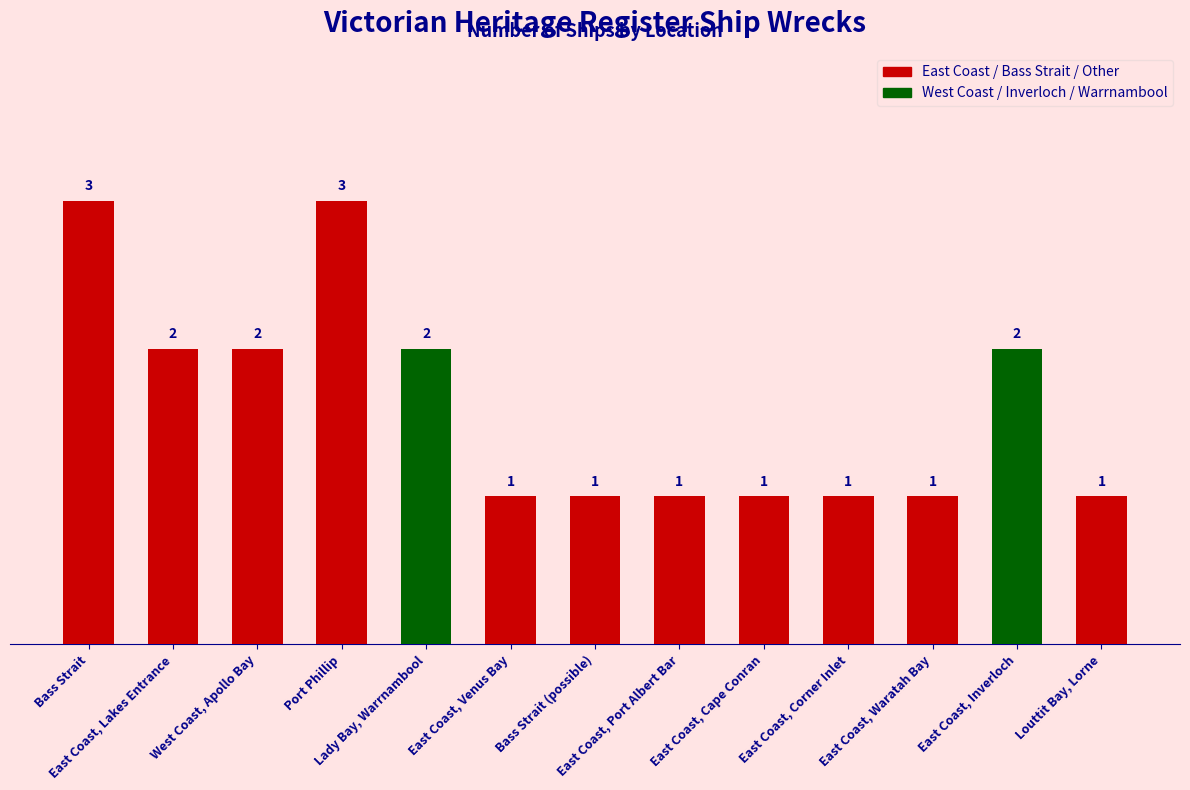

What is the value of the 6th bar from the left?

1